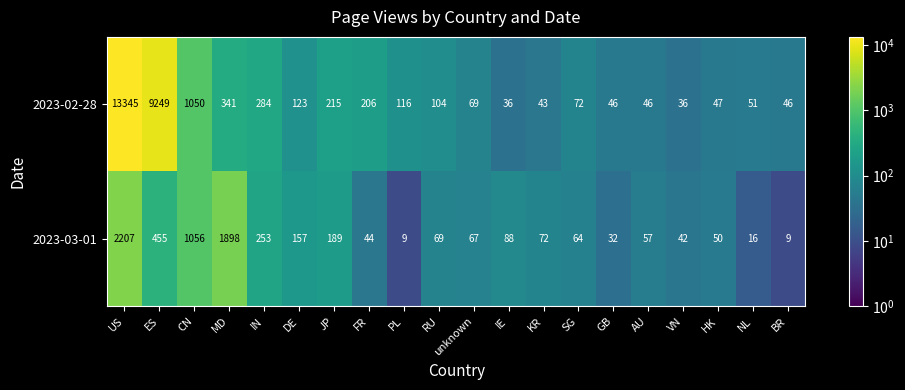

Between DE and AU, which series saw the biggest shift?

2023-03-01